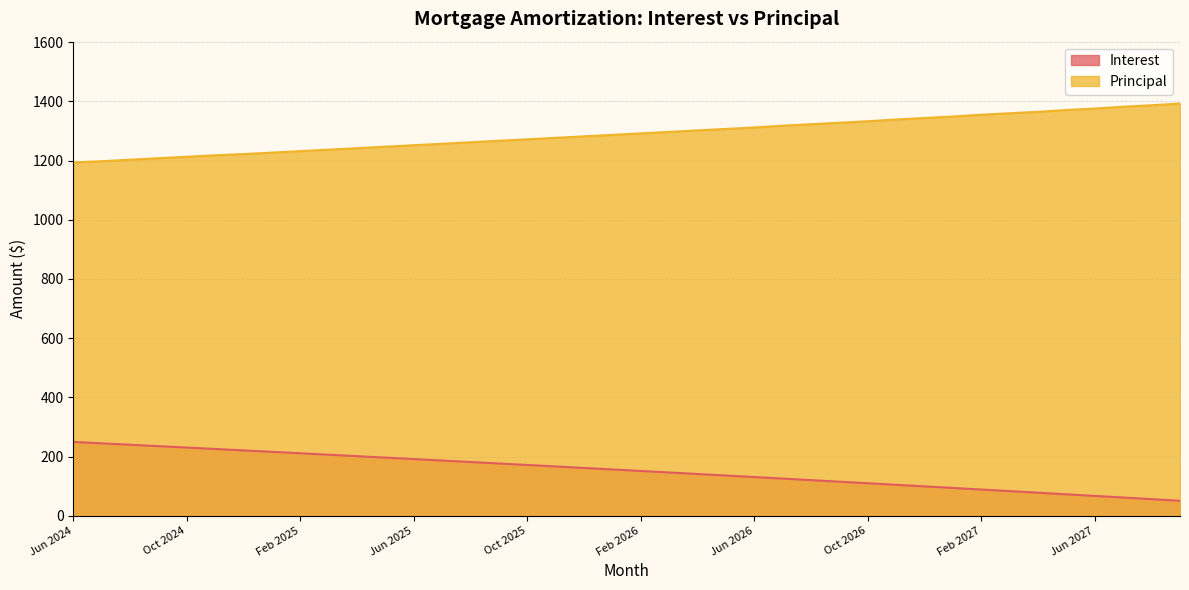

True or false: Interest and Principal cross at least once.

False